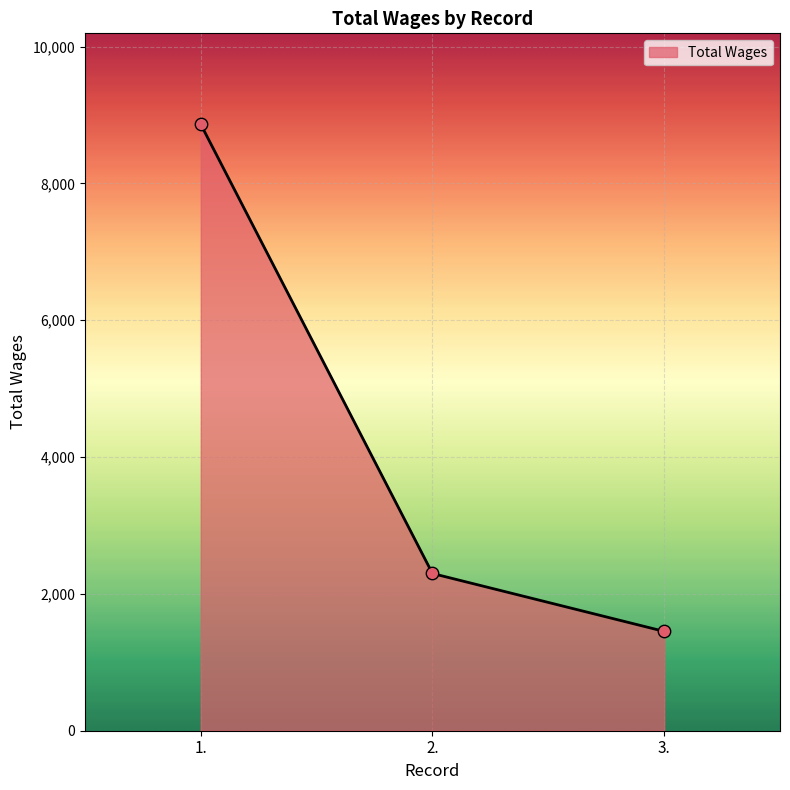

Which has a higher value, 3. or 1.?

1.